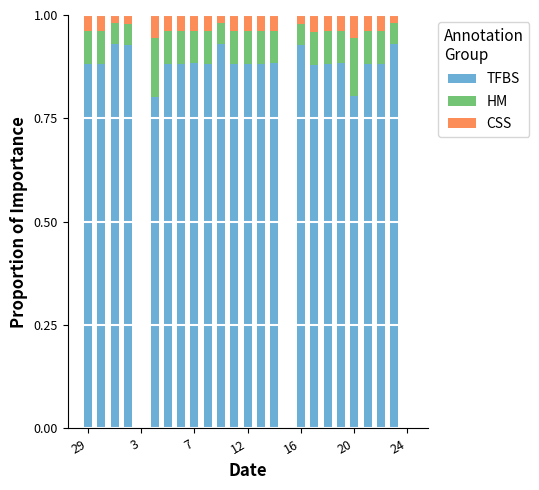

Does the chart contain stacked bars?

Yes